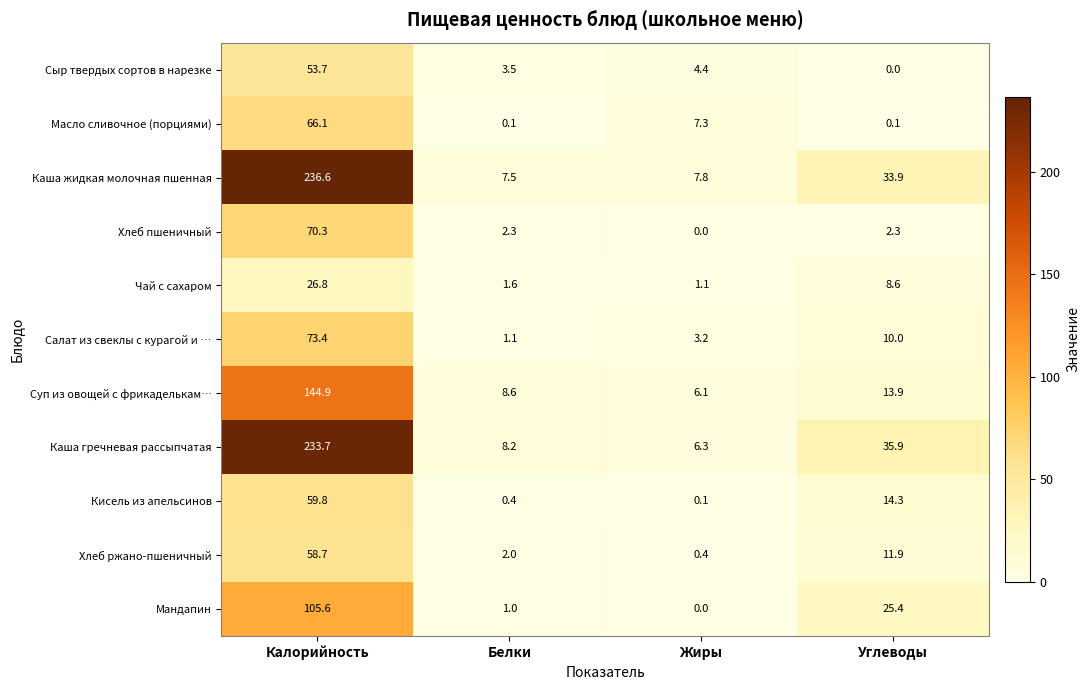

At which category is the sum across all series the highest?

Калорийность